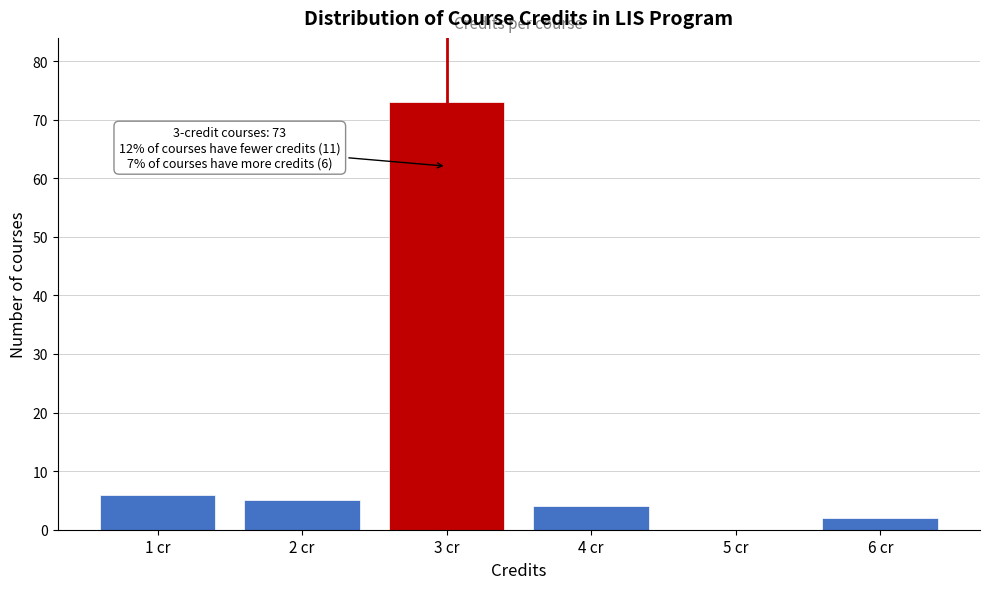

Over which range of the x-axis is the bar tallest?

2.5 to 3.5